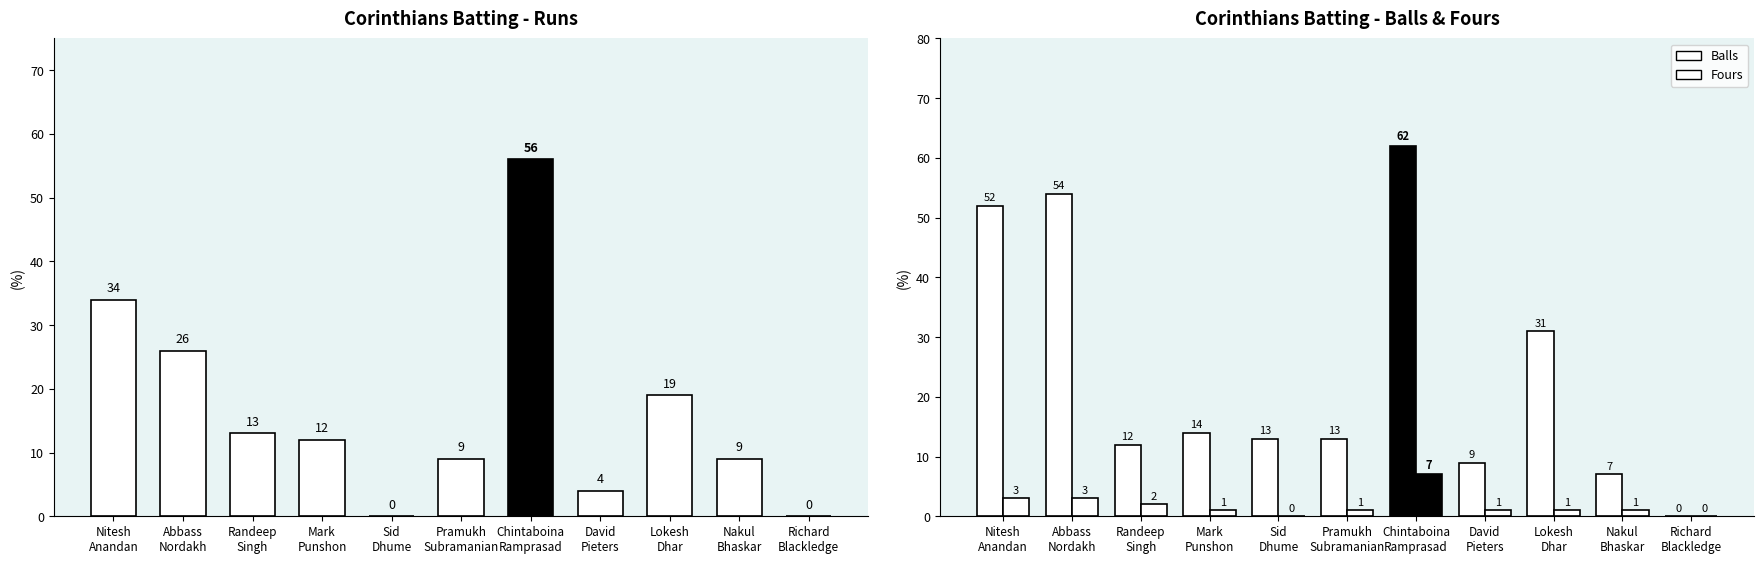

Does the chart contain any negative values?

No